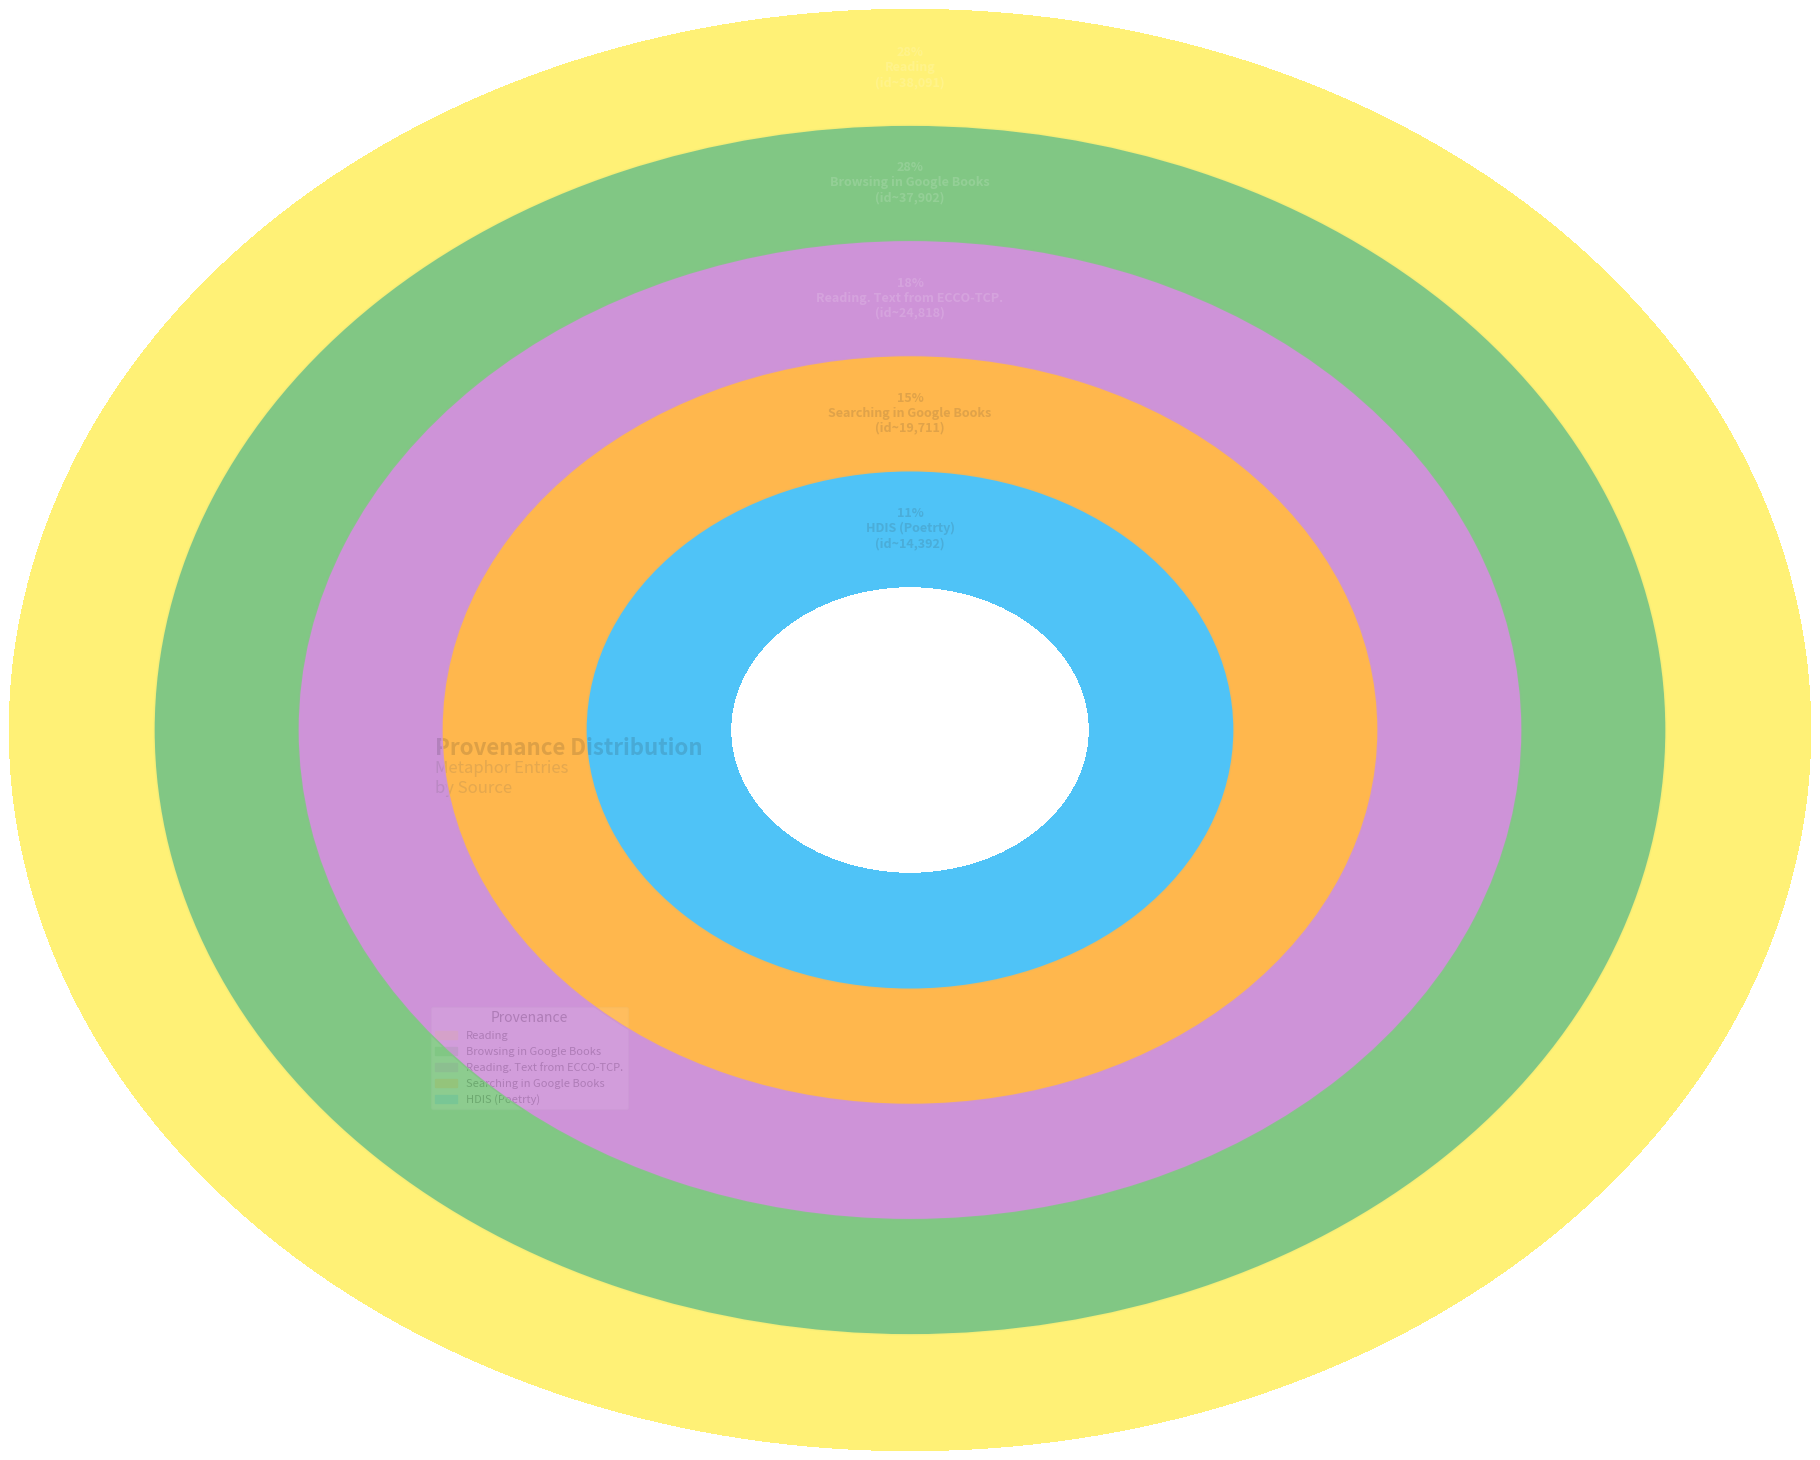

What percentage is NOT represented by Reading?

71.8%